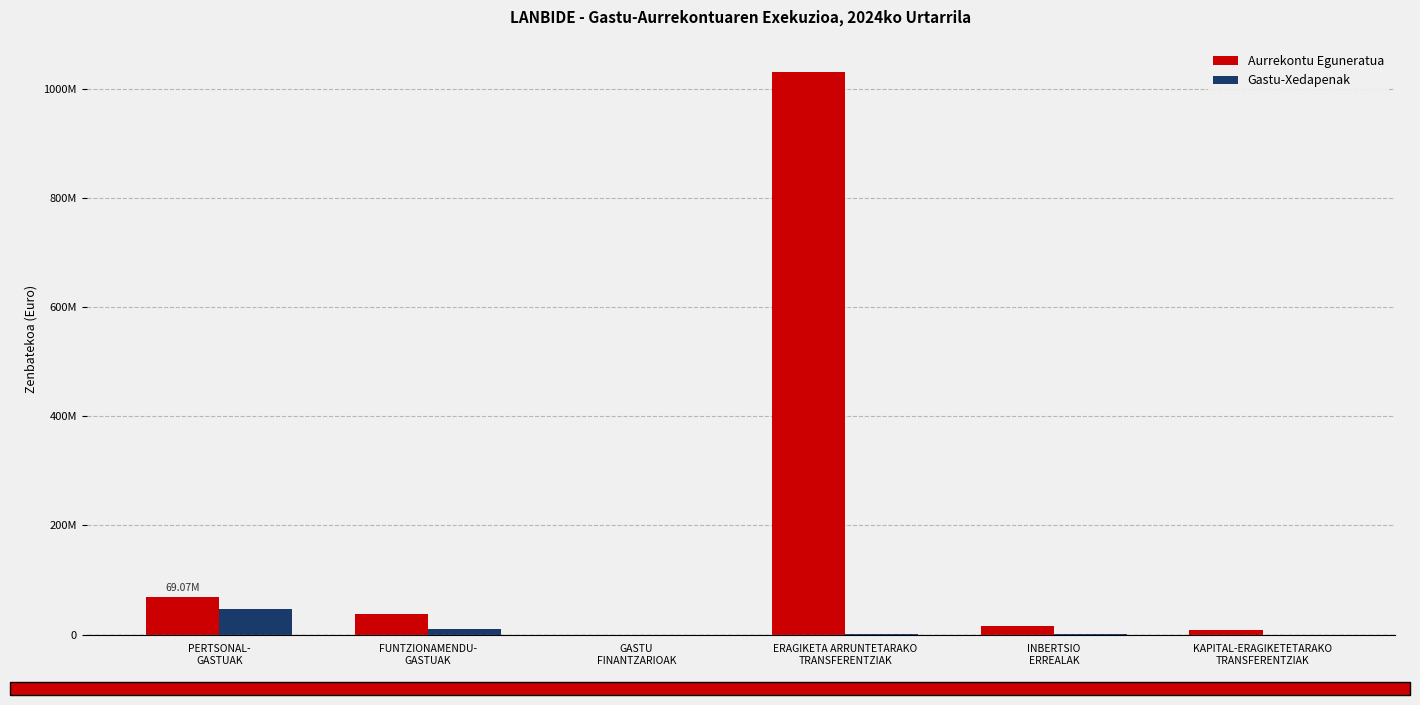

At how many categories does at least one series exceed 741460276?

1